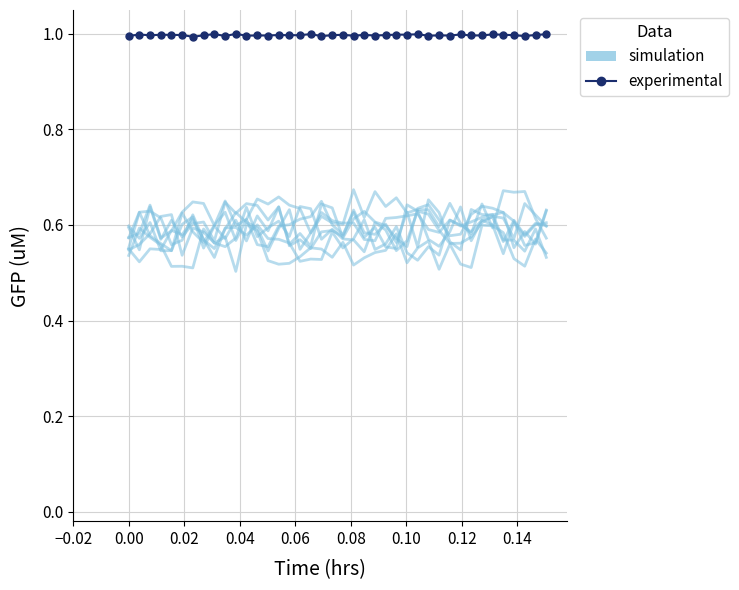

Count the number of categories in the chart.

40